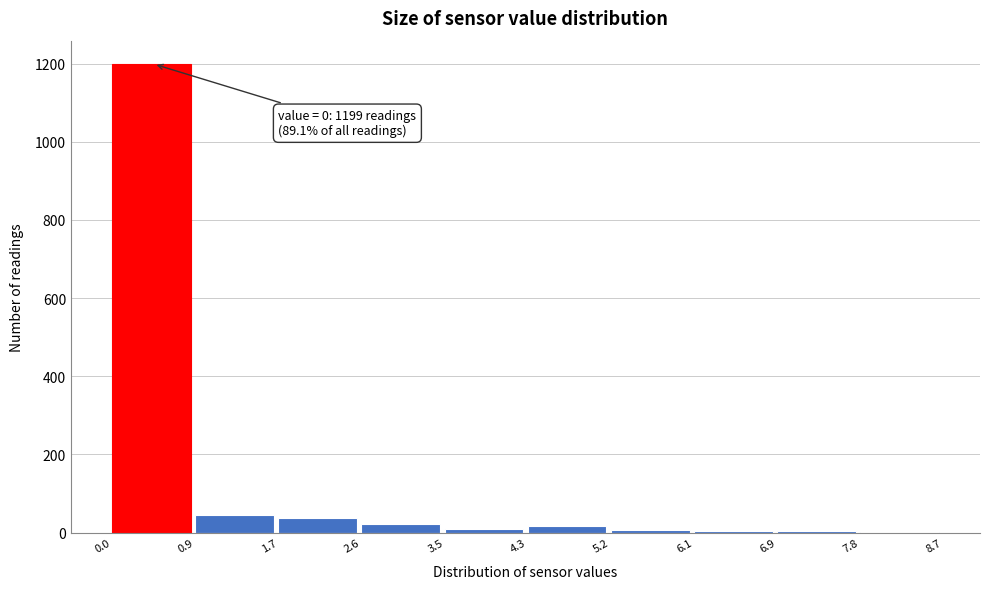

Over which range of the x-axis is the bar tallest?

0.0 to 0.9